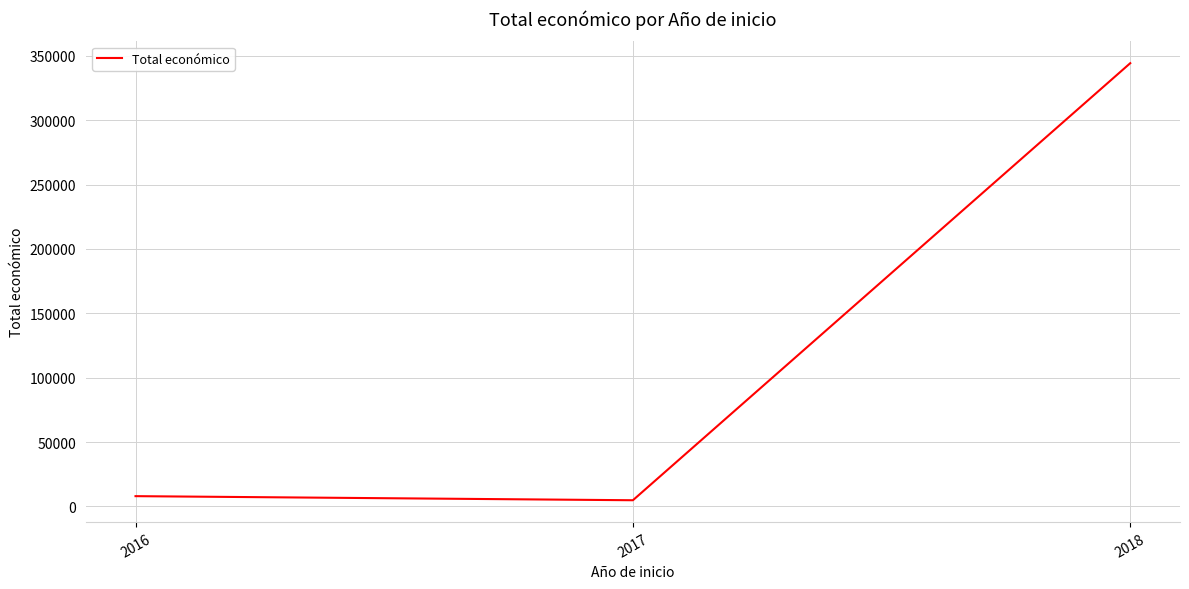

Reading left to right, extract all data points from this chart.

2016=7980	2017=4800	2018=344243